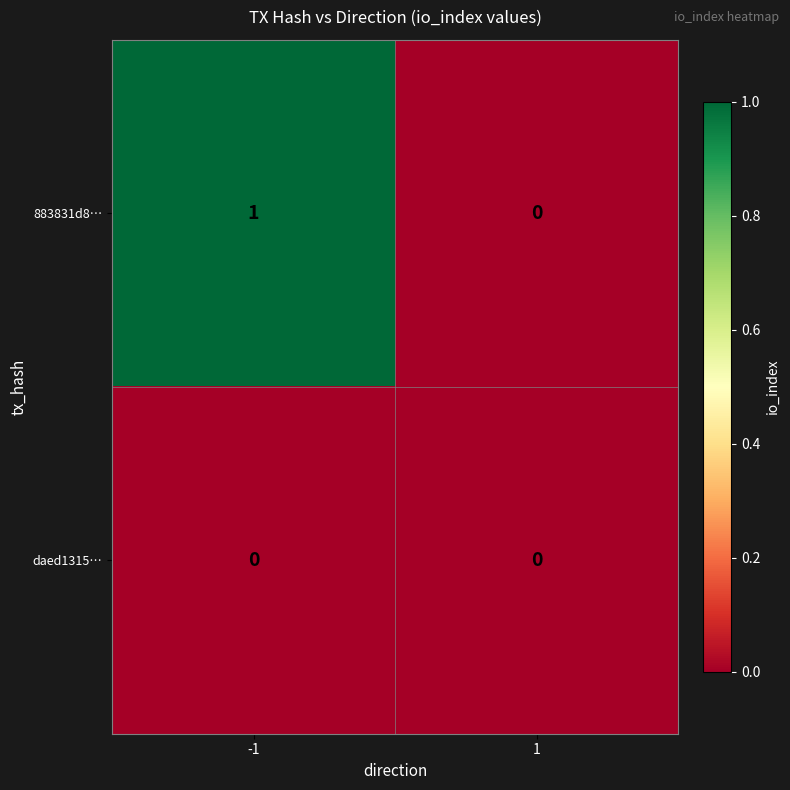

How many data points does each series have?

2